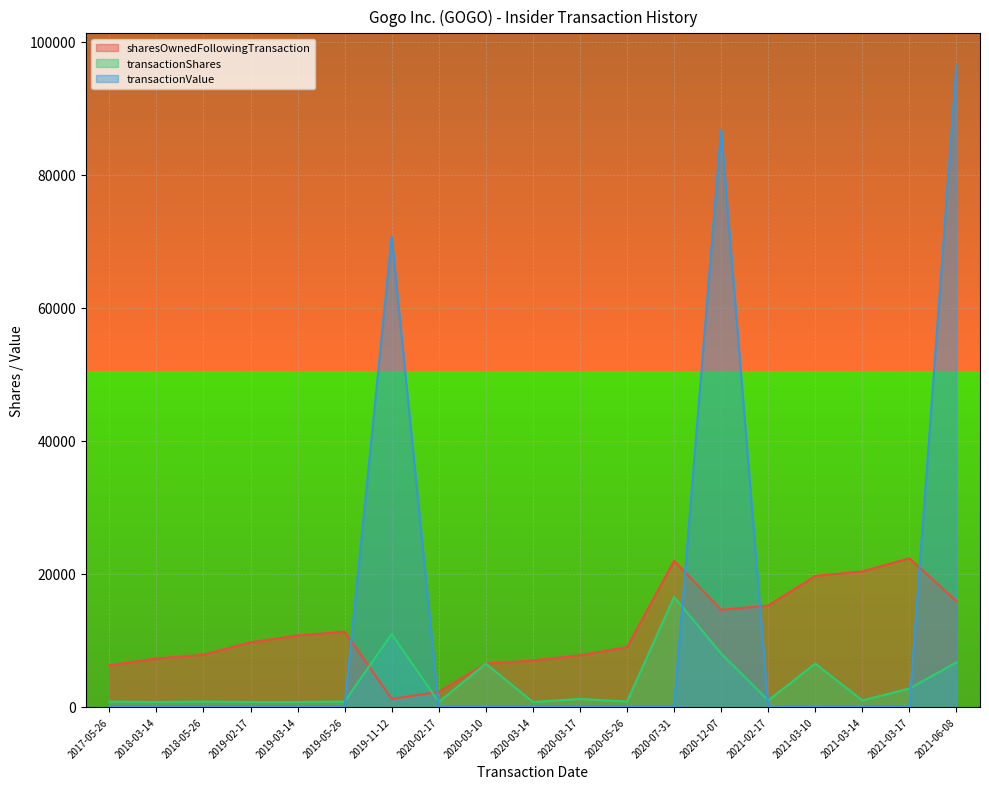

What is the maximum value for transactionValue?

96430